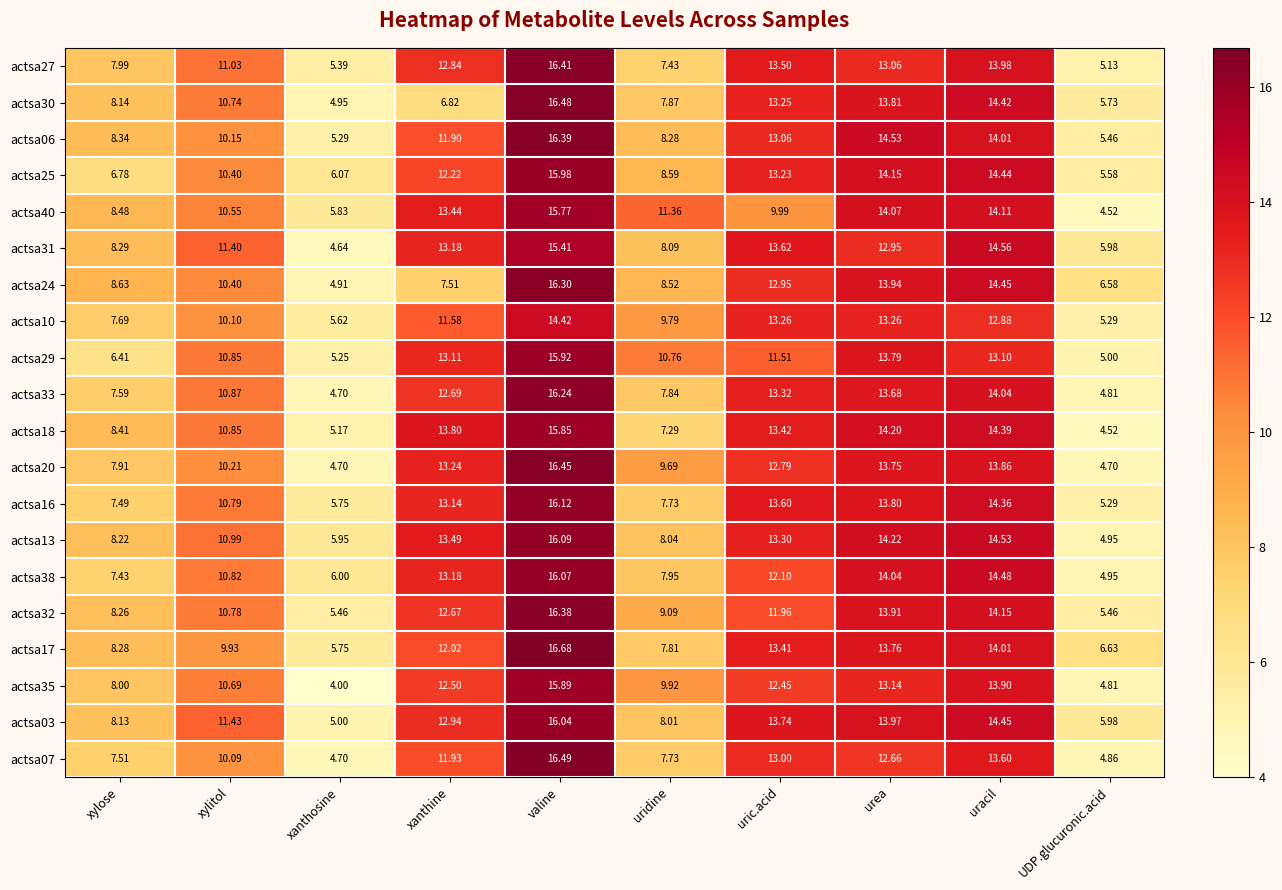

Is the value of actsa35 at xylose greater than the value of actsa18 at xylose?

No